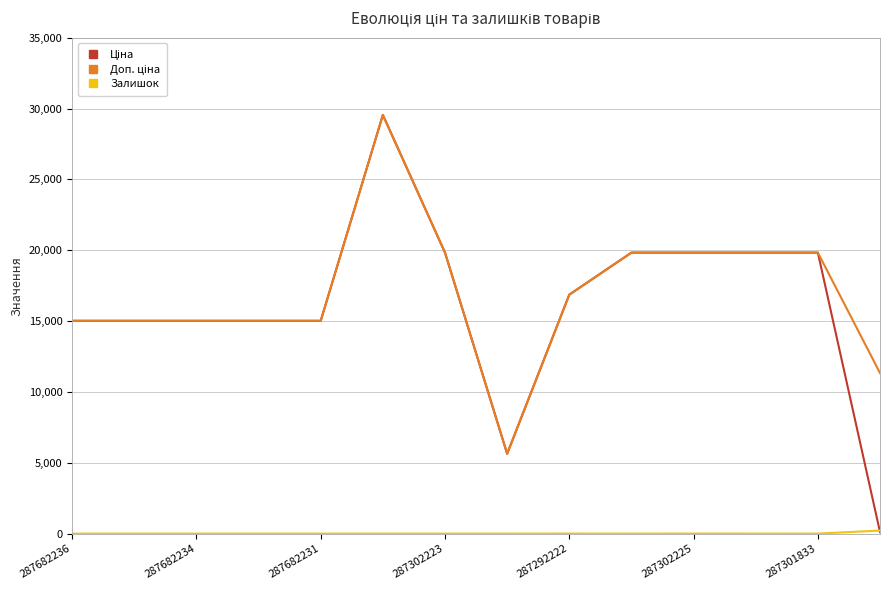

What is the greatest value displayed?

29548.9